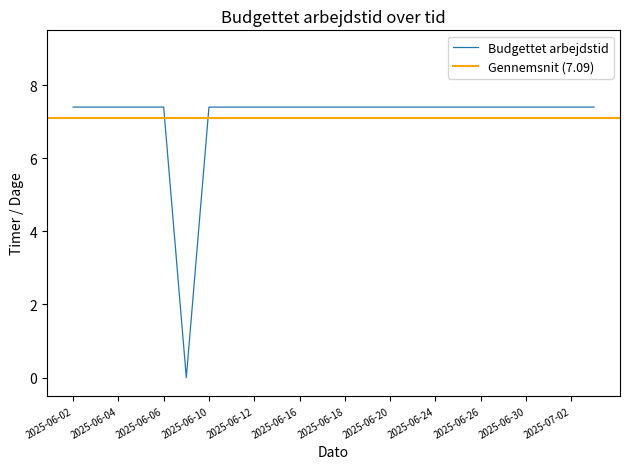

Where does the Budgettet arbejdstid series first go above 7?

2025-06-02